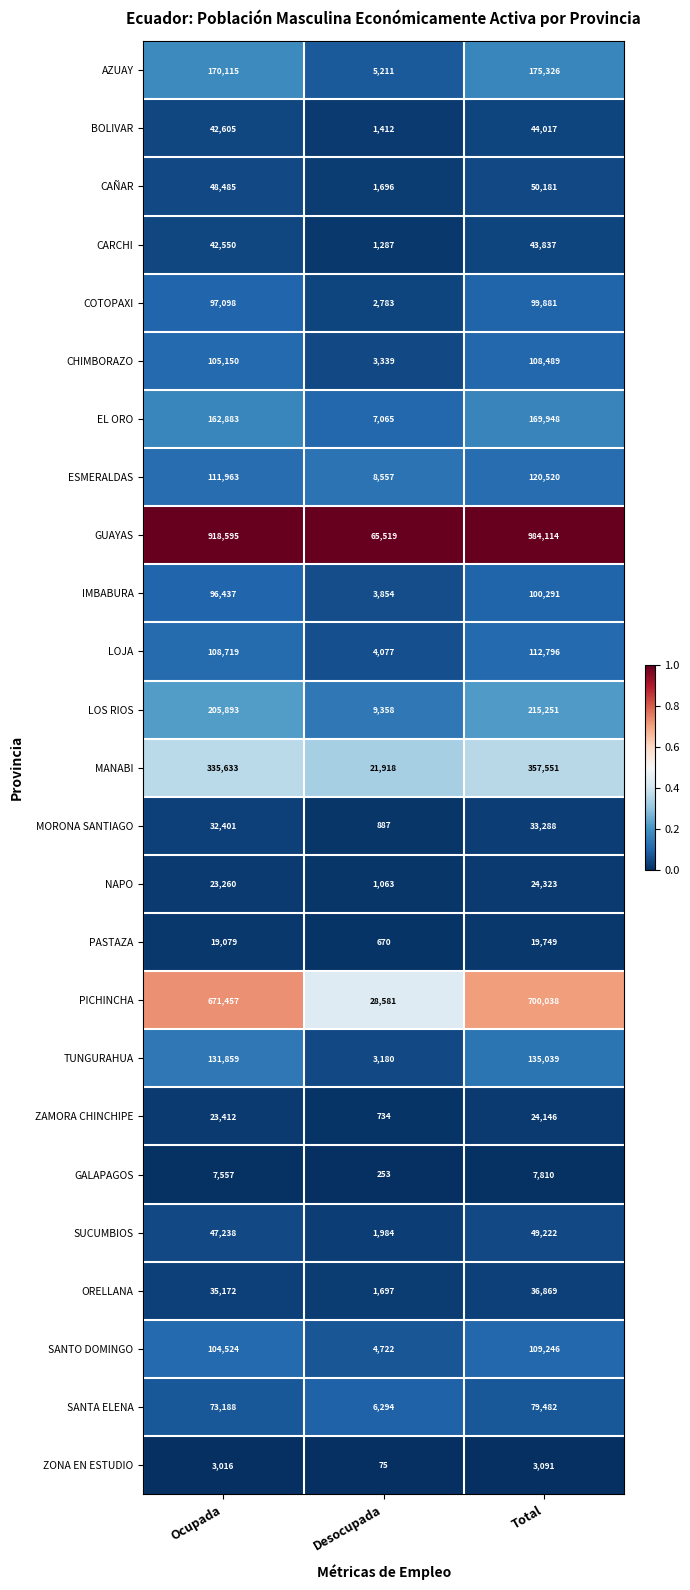

Which category has the lowest value in the PASTAZA series?

Desocupada